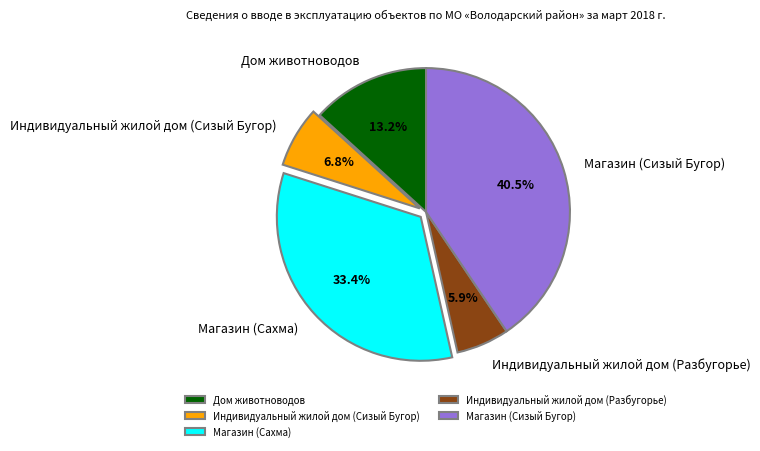

Between Индивидуальный жилой дом (Разбугорье) and Магазин (Сизый Бугор), which is larger?

Магазин (Сизый Бугор)